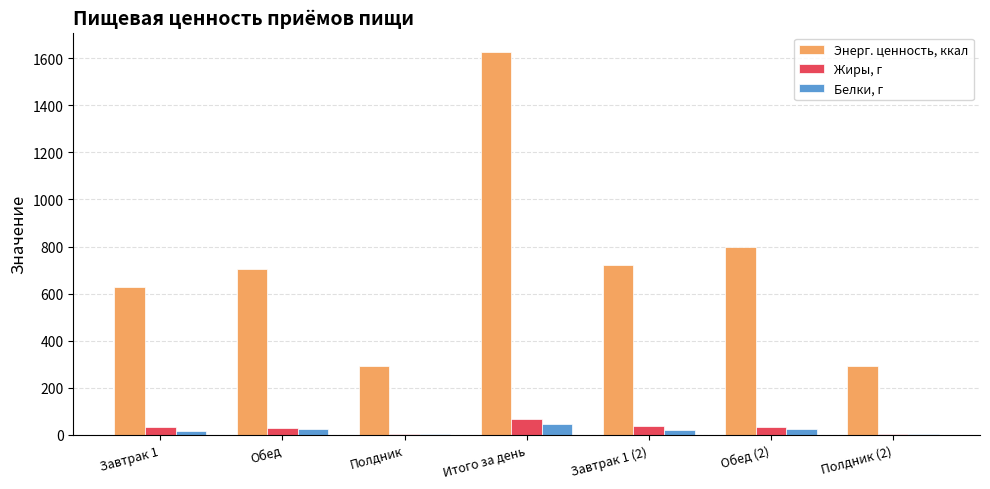

What are all the series names shown in the legend?

Энерг. ценность, ккал, Жиры, г, Белки, г